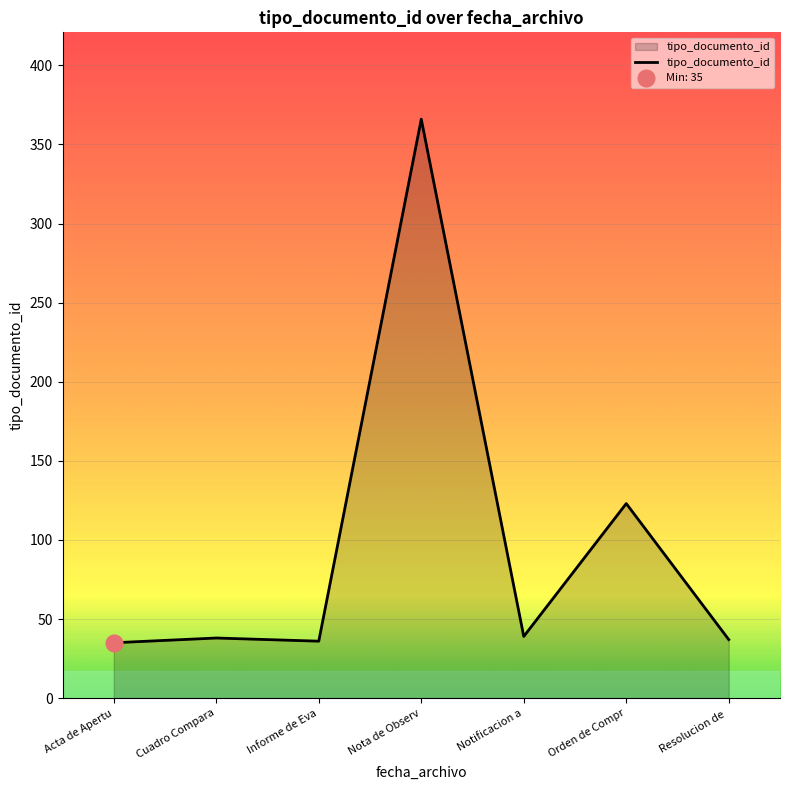

What is the minimum value for tipo_documento_id?

35